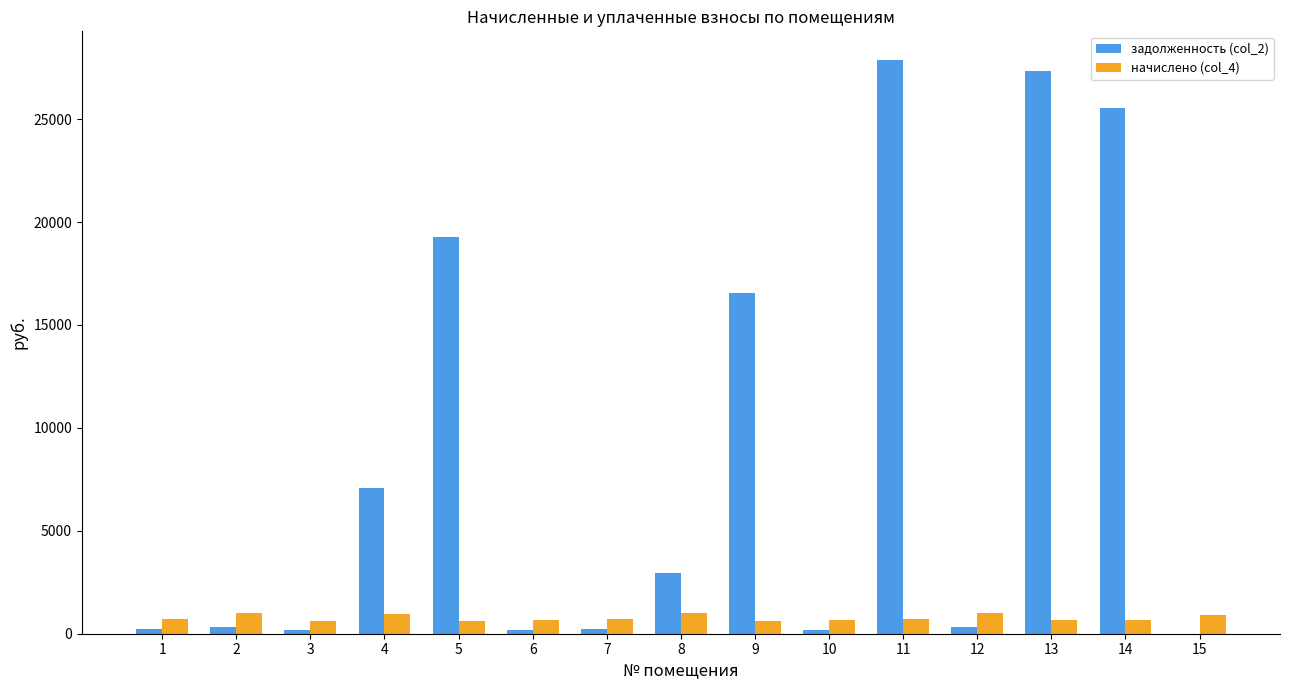

What is the maximum value shown in the chart?

27870.0